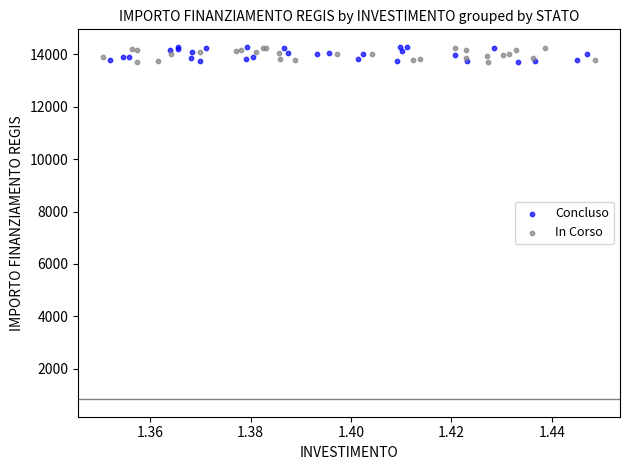

Which series has the largest Y range (max minus min)?

Concluso